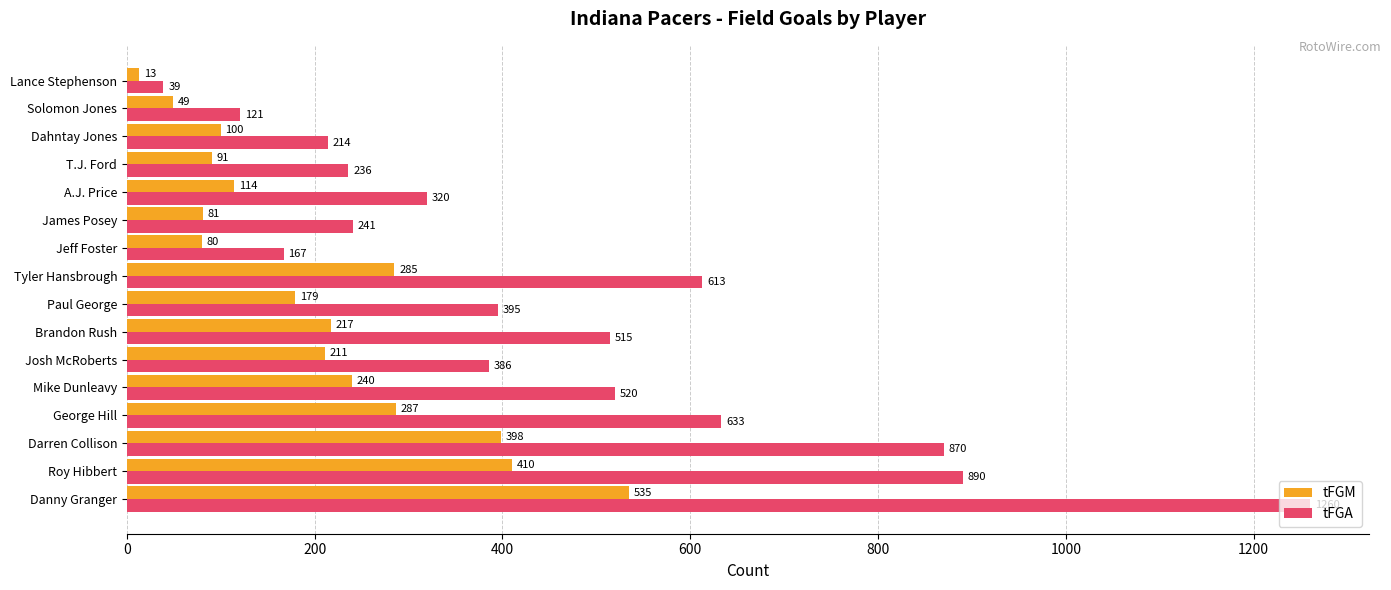

What is the minimum value shown in the chart?

13